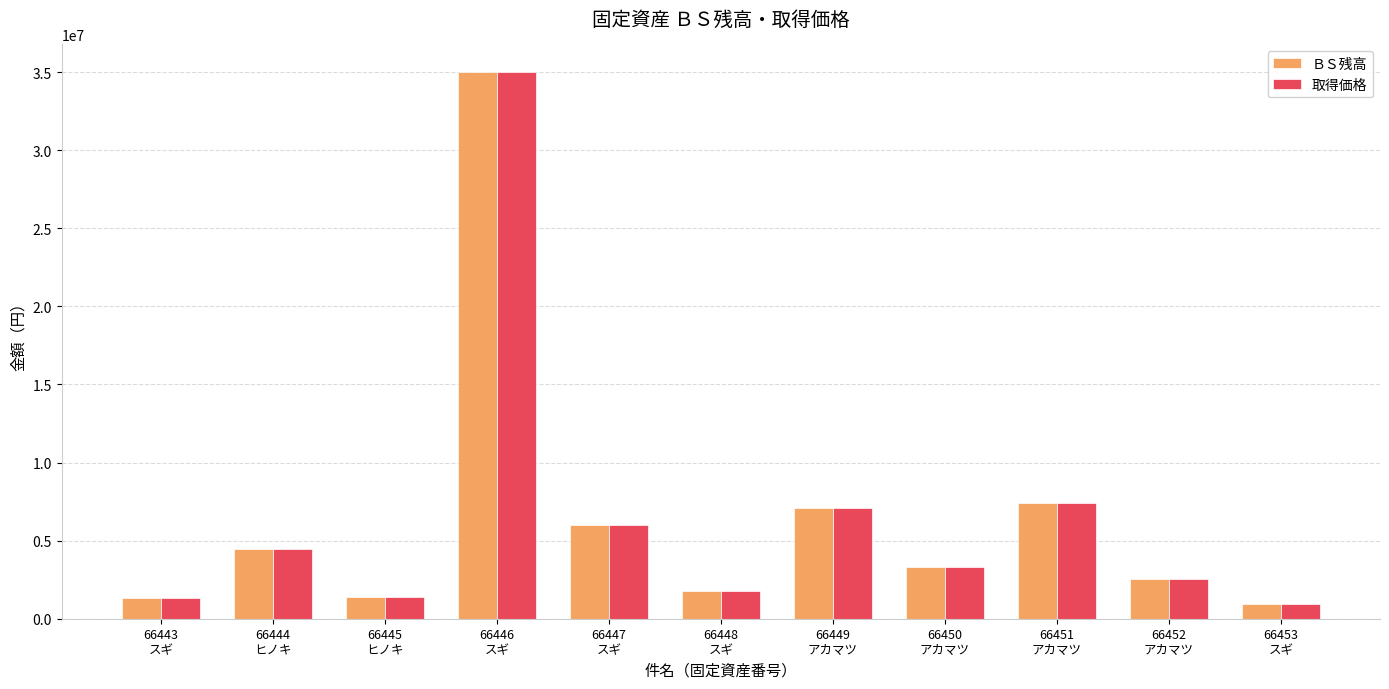

What is the difference between the maximum and second lowest values in the 取得価格 series?

33678500